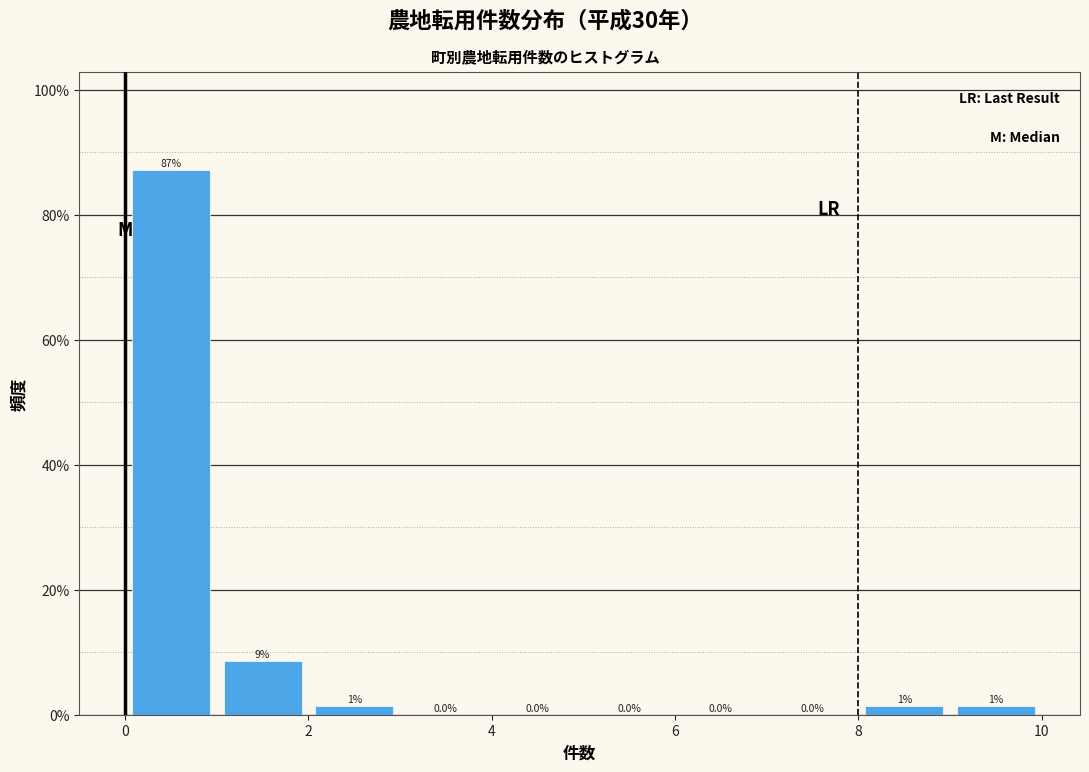

Over which range of the x-axis is the bar tallest?

0 to 1